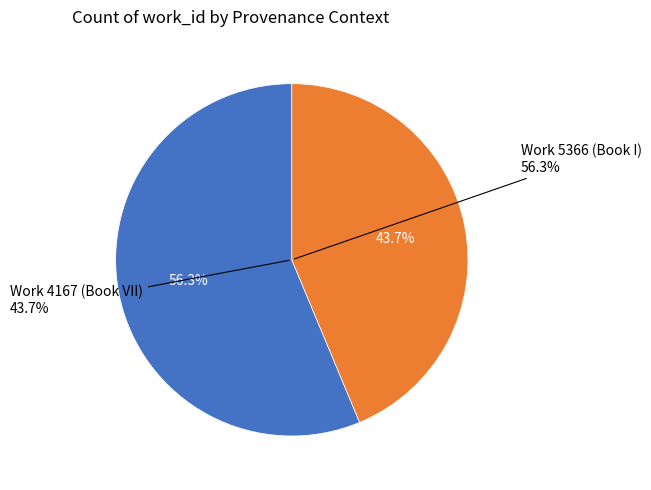

How many slices are in this pie chart?

2